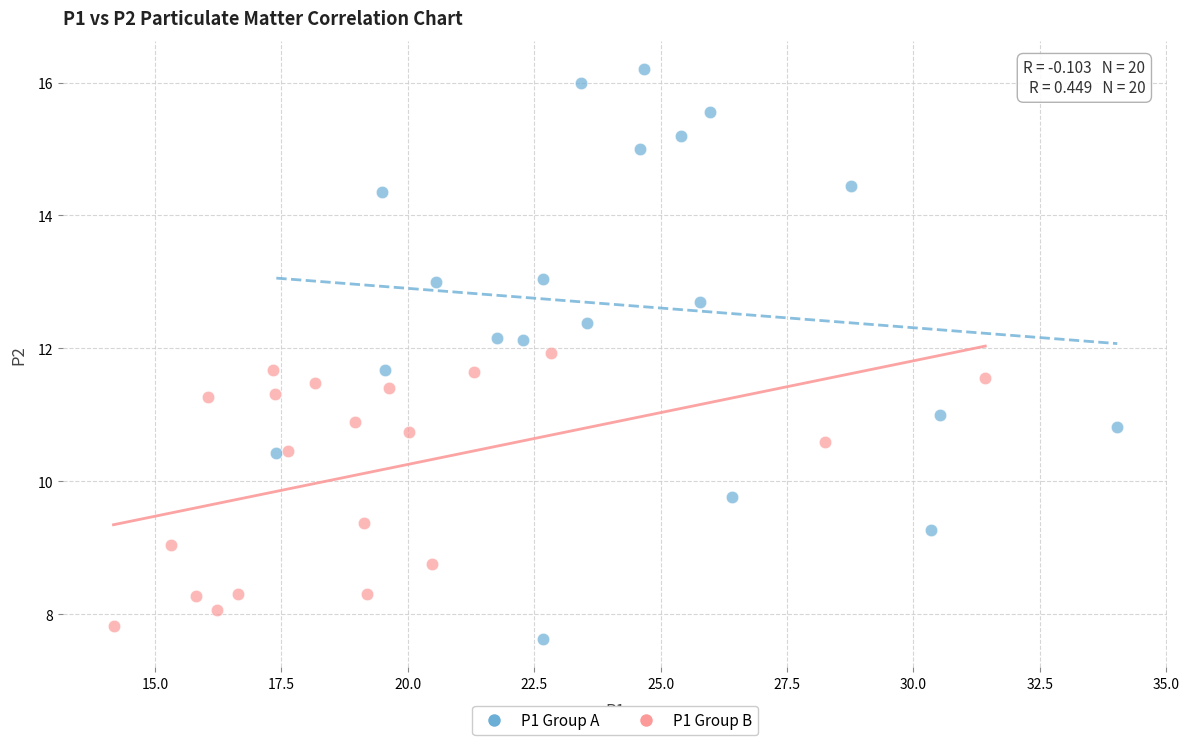

Which series has the widest spread of Y values?

P1 Group A